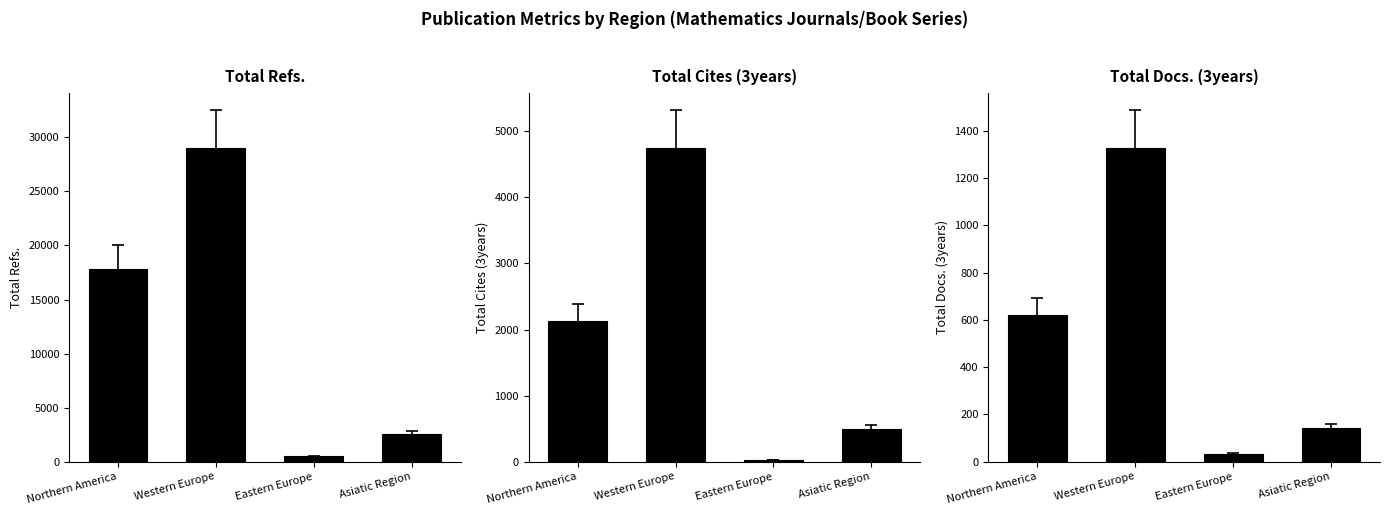

How many values in the Total Cites (3years) series are below 2130?

2